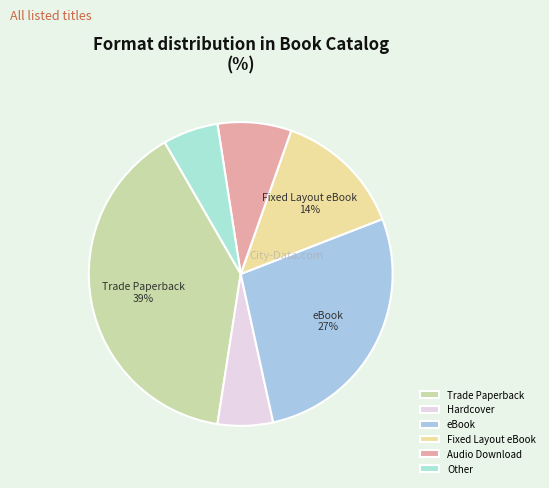

How many segments does this pie chart have?

6